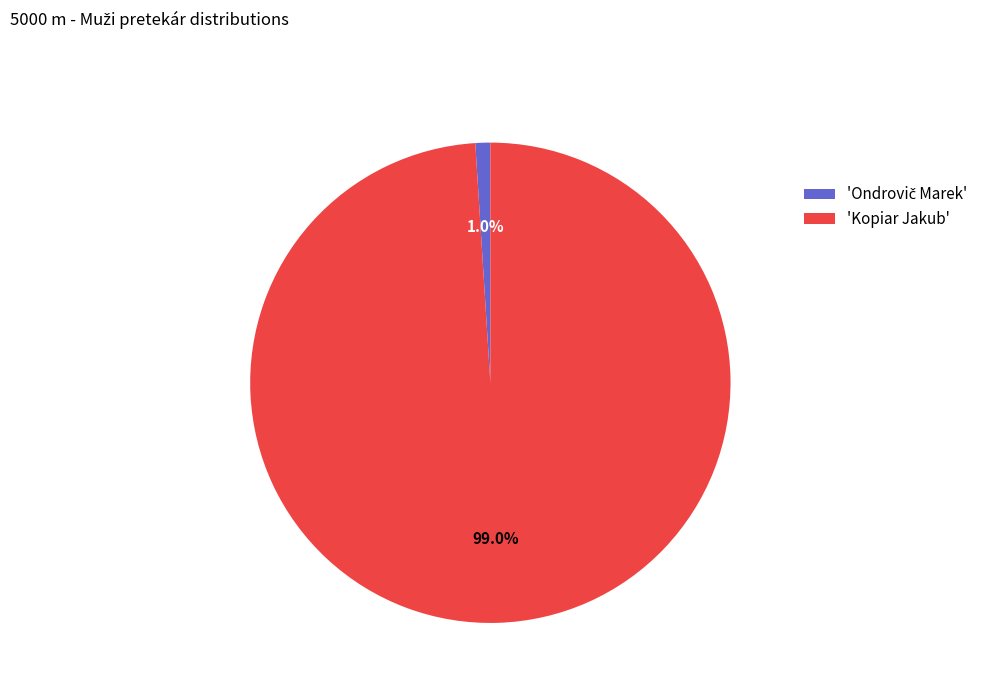

How many segments does this pie chart have?

2